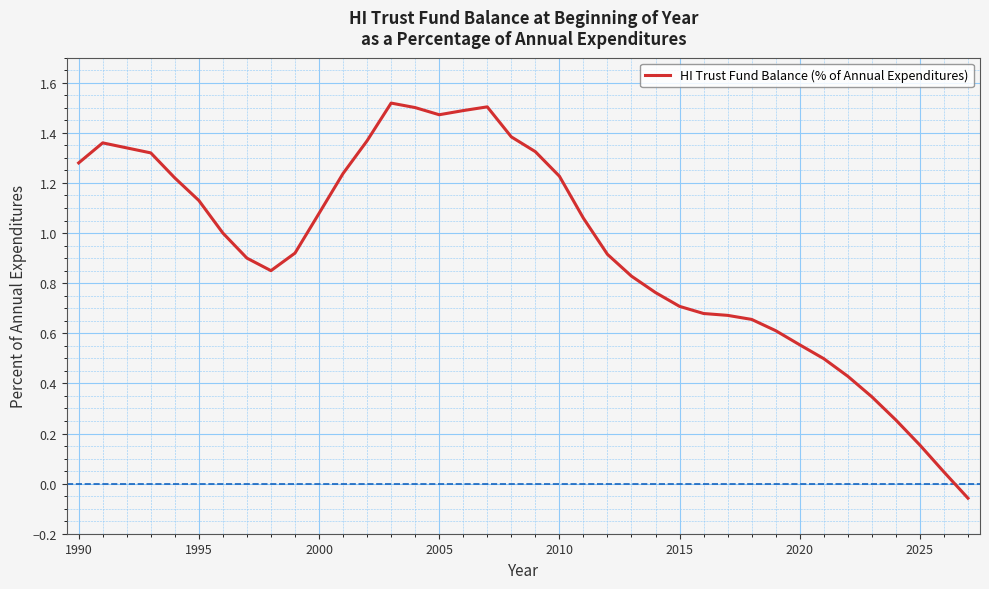

What is the difference between the maximum and minimum values?

1.6